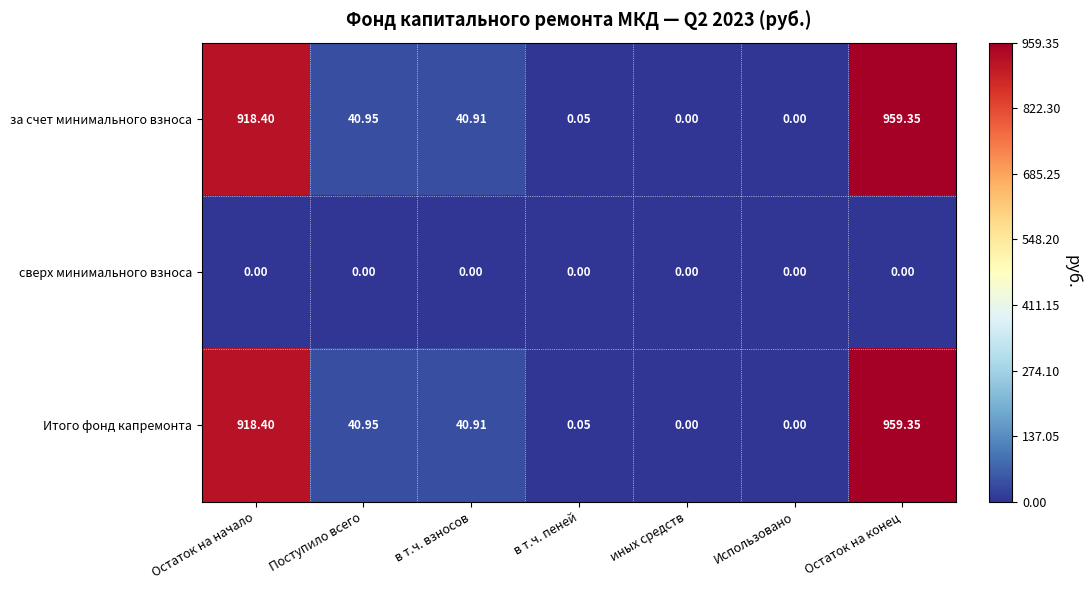

At how many categories does at least one series exceed 901?

2